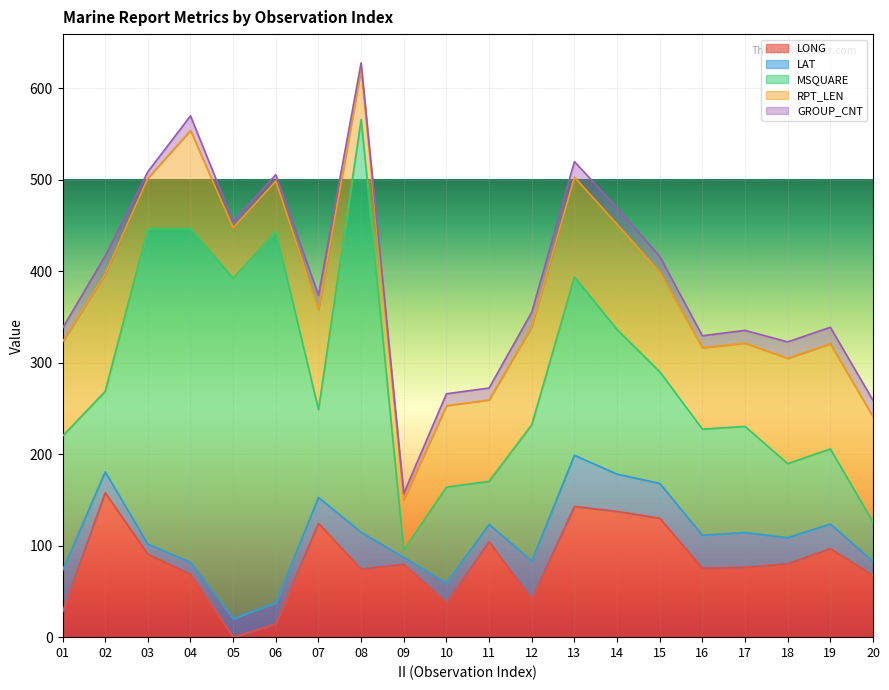

Which category has the highest value in the RPT_LEN series?

02